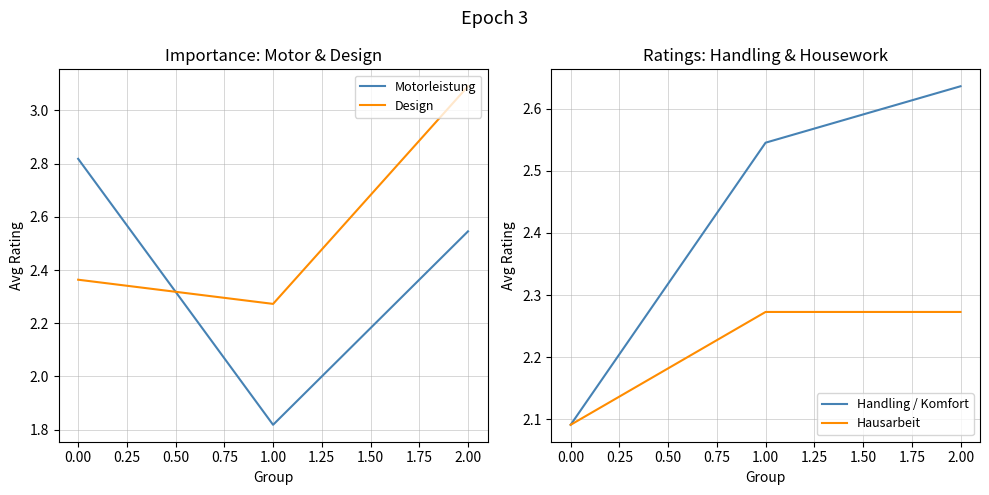

What is the sum of all Motorleistung values?

7.2